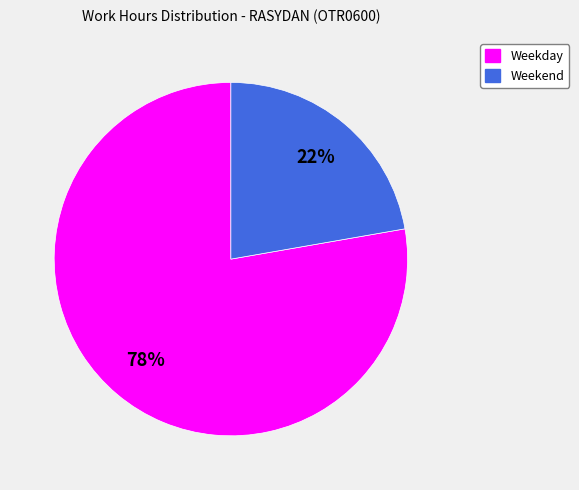

Does any single category account for the majority?

Yes